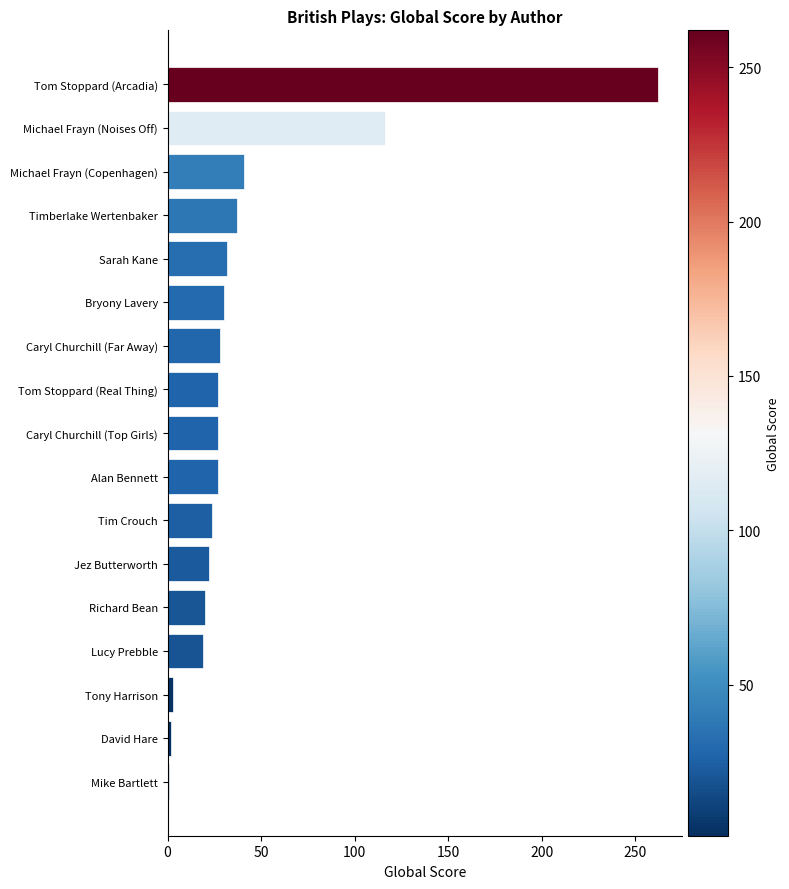

The chart shows a value of 30 at Bryony Lavery. True or false?

True